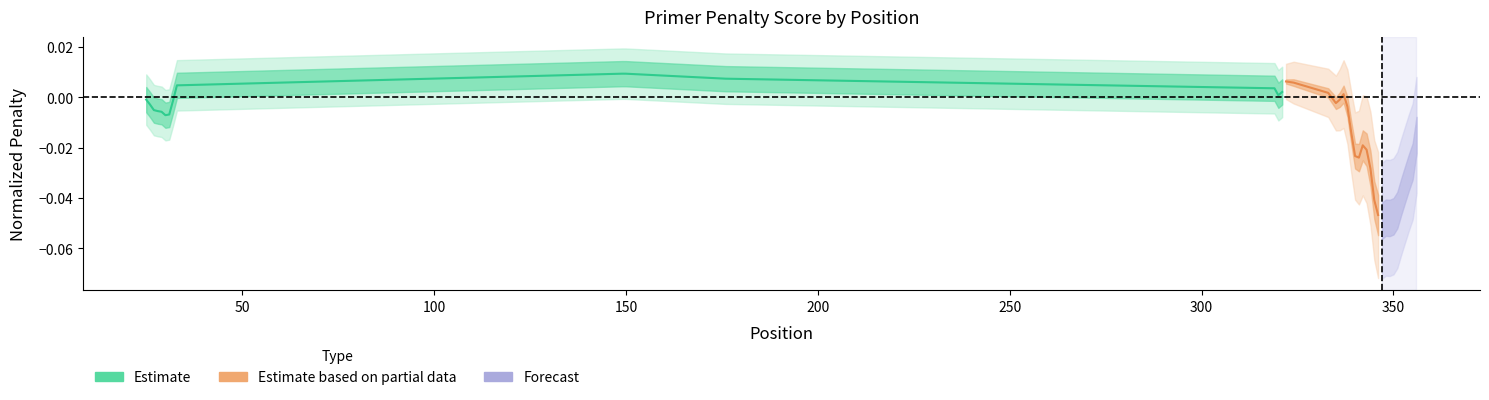

After their last crossing, which series has the higher values: Estimate or Estimate based on partial data?

Estimate